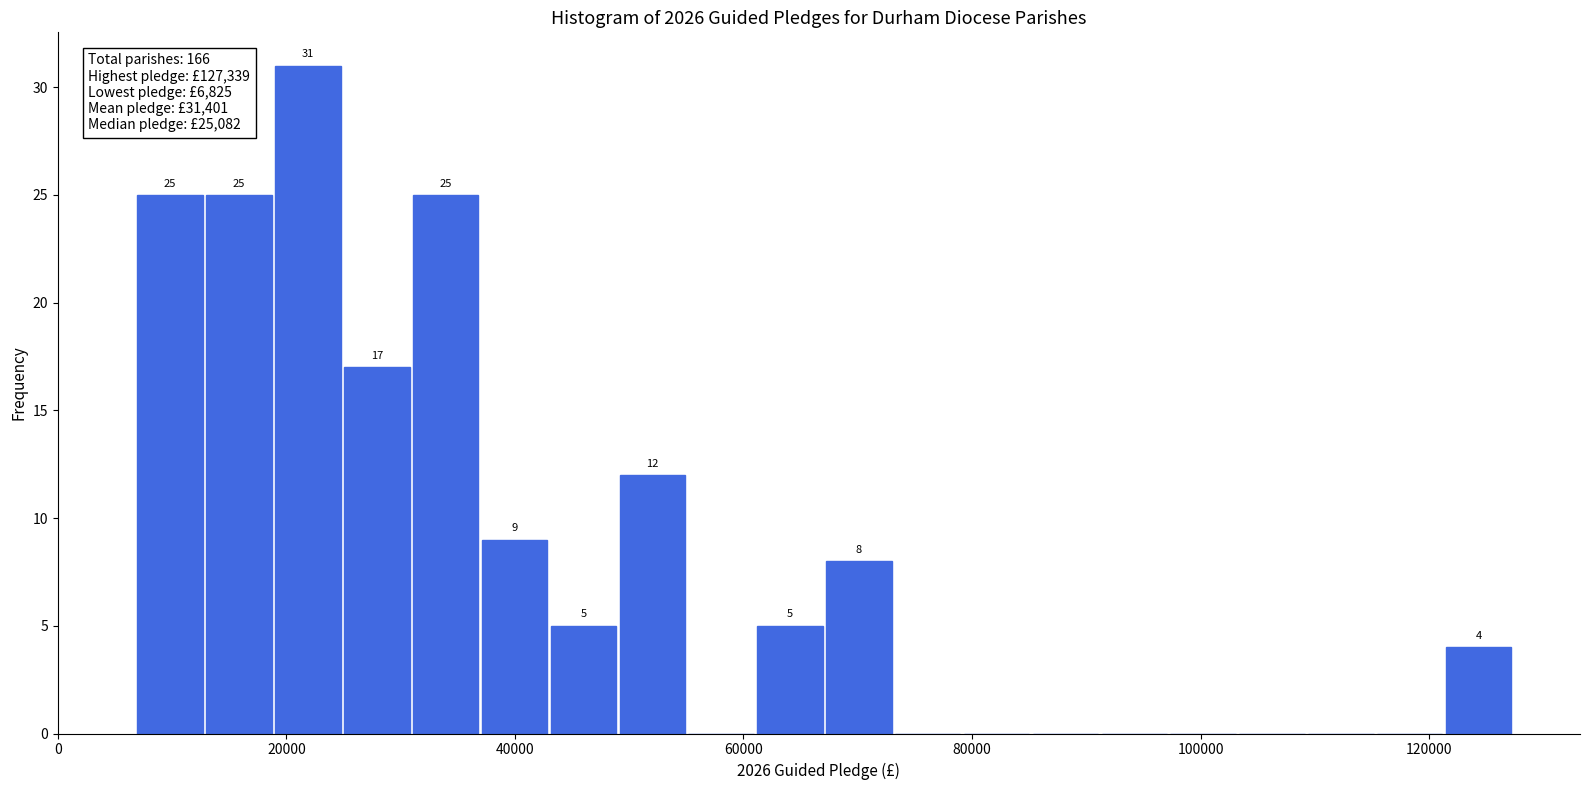

Read against the x-axis, roughly where is the centre of the tallest bar?

22000